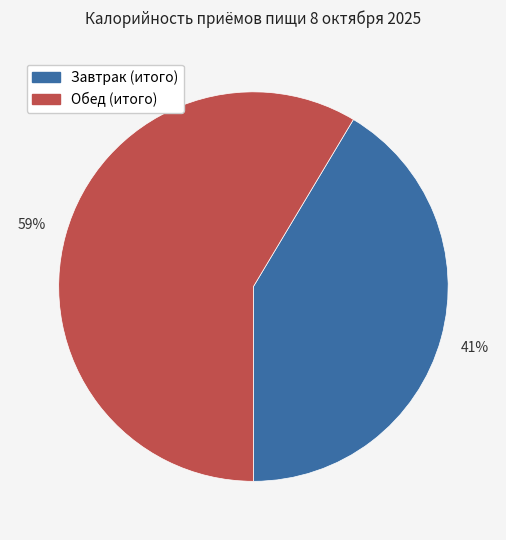

The Обед (итого) slice represents 45% of the pie. True or false?

False